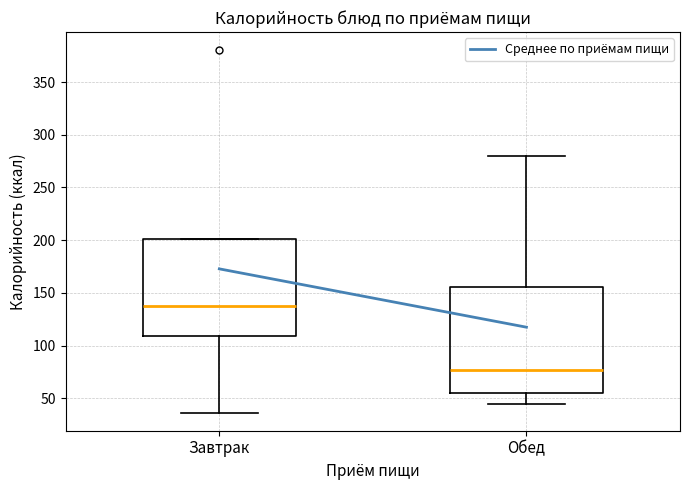

Where is the upper edge of the box for Обед on the y-axis? The values are not printed on the chart, so give them approximately, as read against the axis.

155